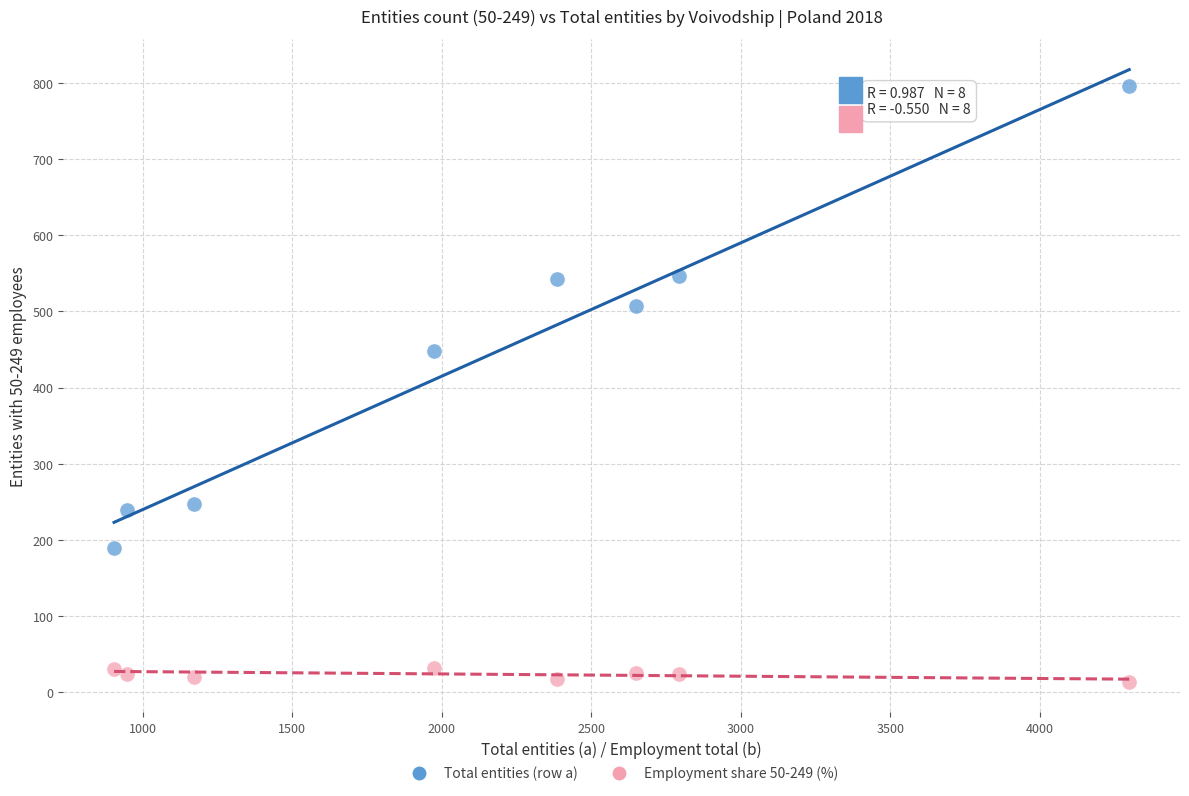

Which series reaches the minimum Y coordinate?

Employment share 50-249 (%)